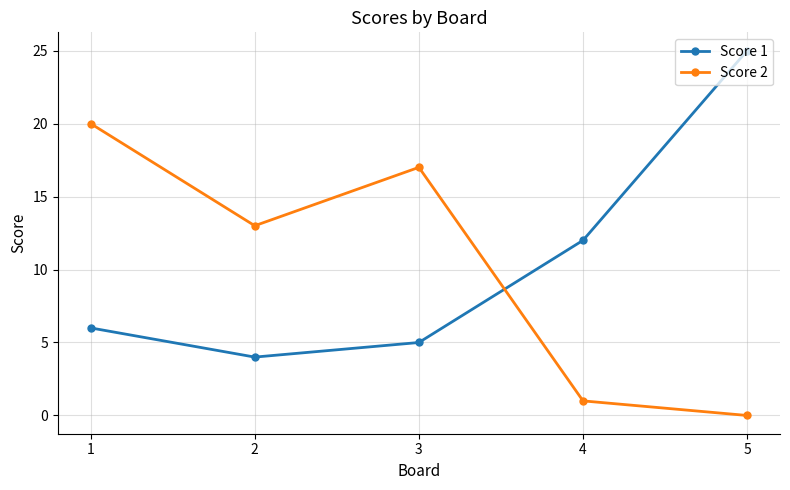

The Score 2 series shows 13 at 2. True or false?

True